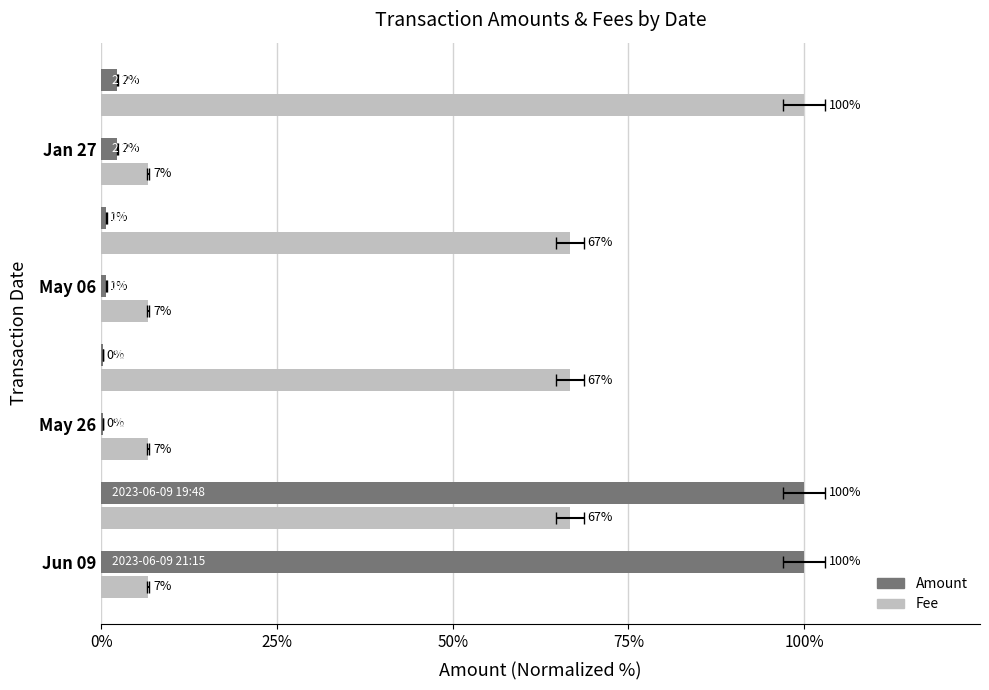

What are all the series names shown in the legend?

Amount, Fee